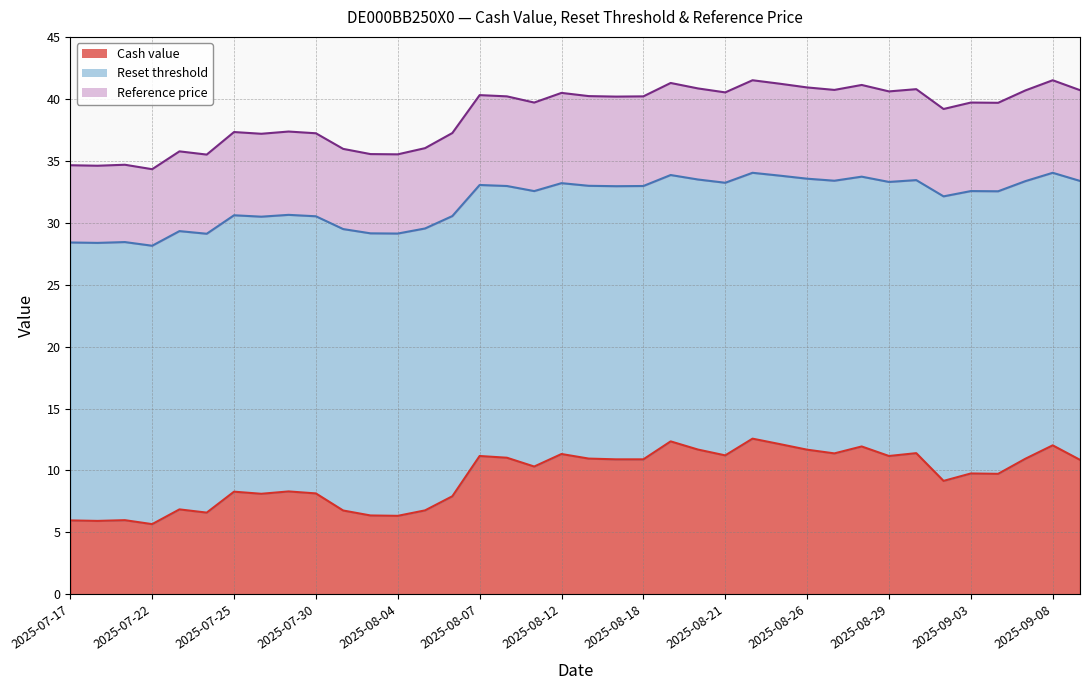

How many values in the Reference price series exceed 40?

19